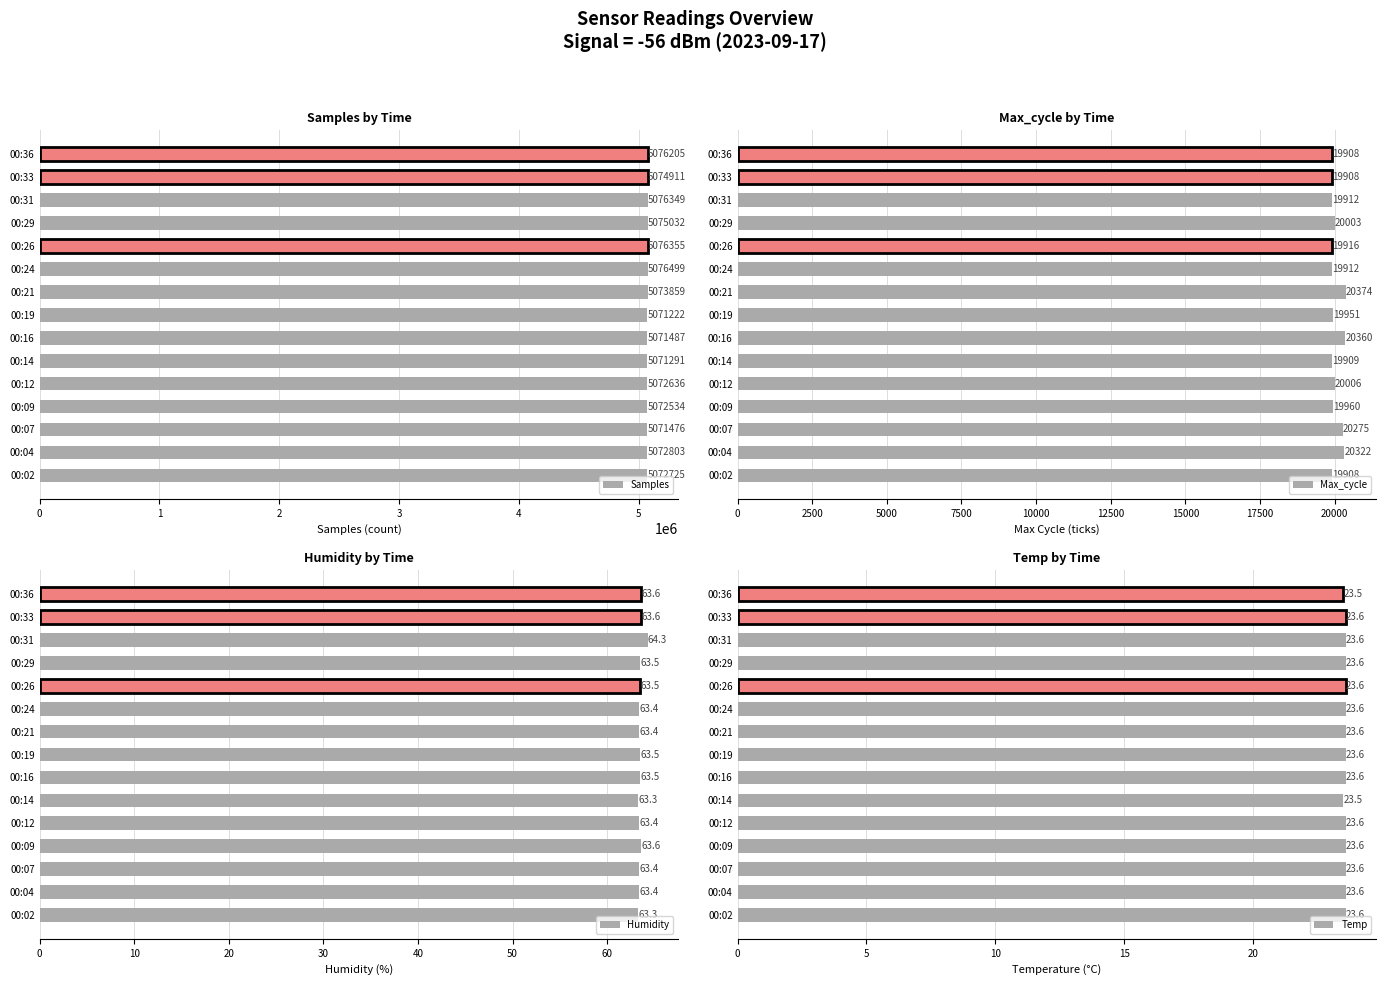

True or false: Samples has a value of 5073859 at 00:21.

True